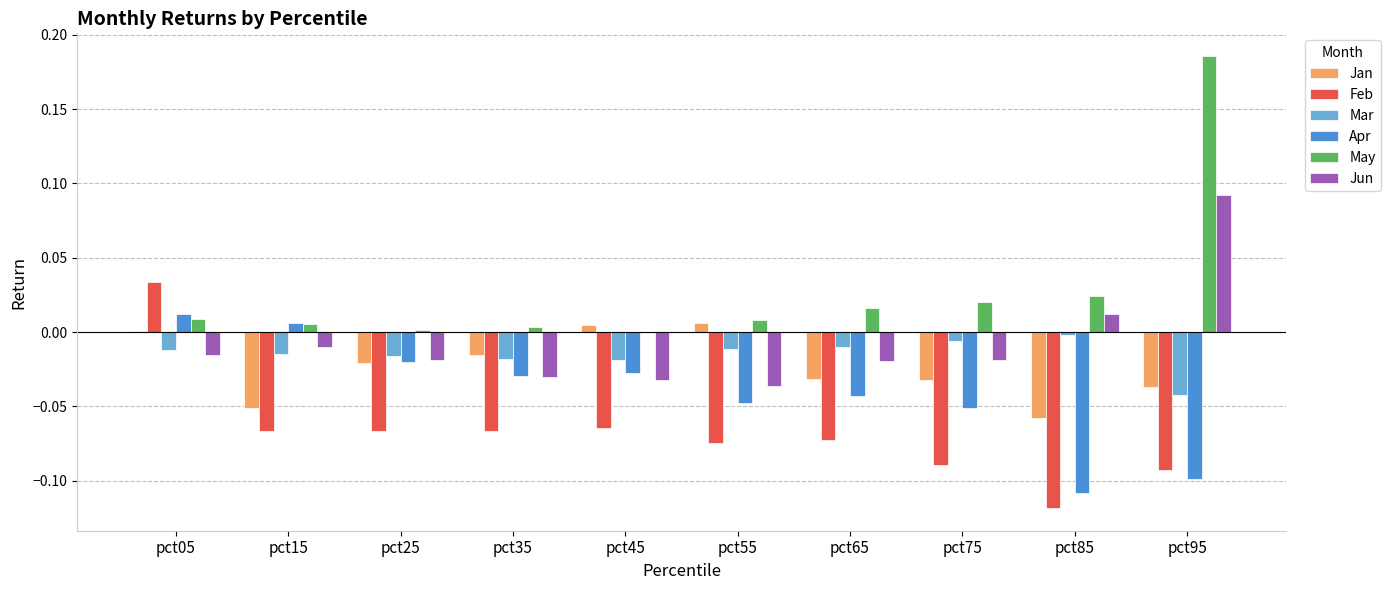

Which series has the largest total across all categories?

May